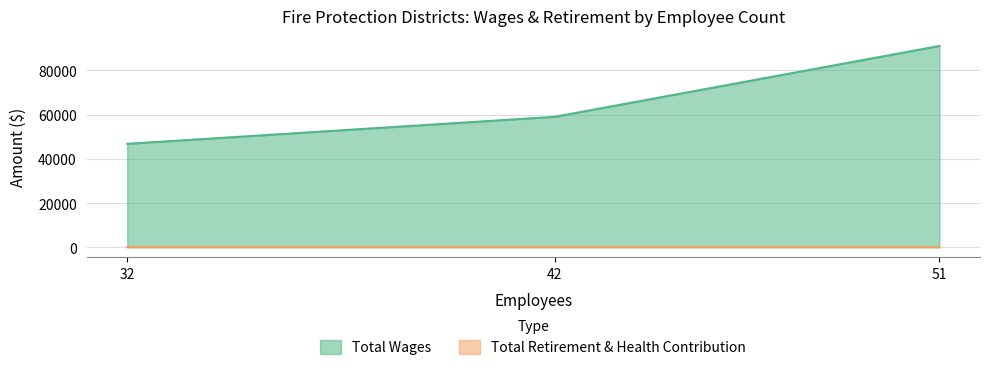

The Total Retirement & Health Contribution series shows 0 at 42. True or false?

True